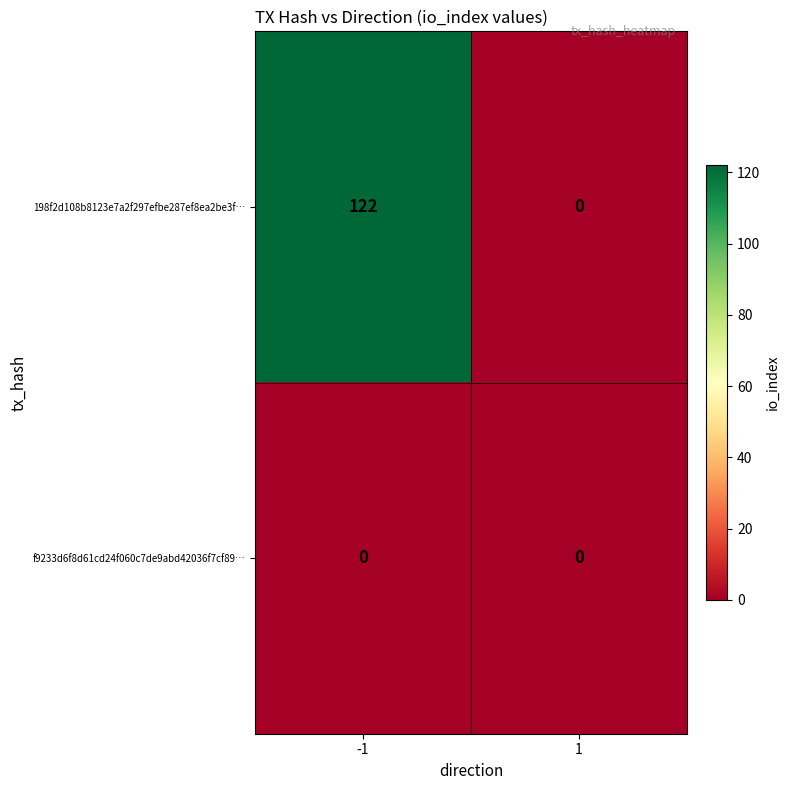

What is the total value across all series at -1?

122